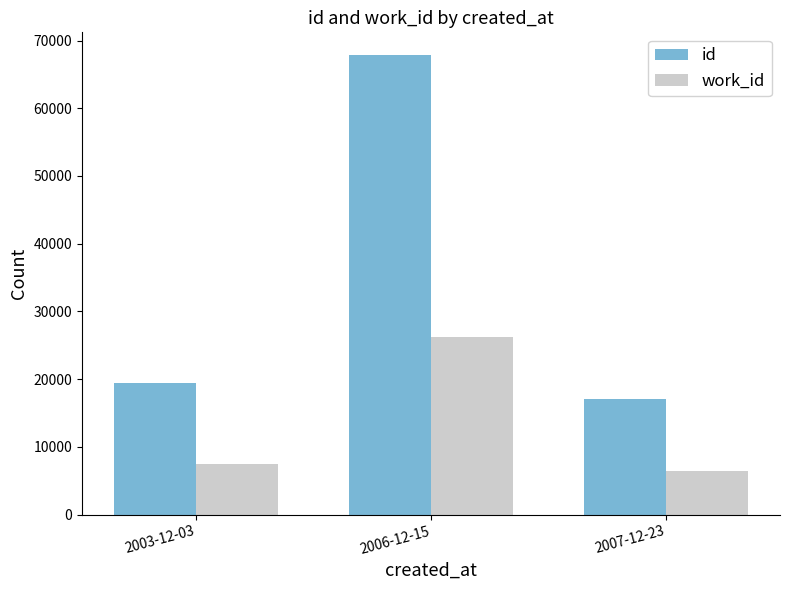

Reading right to left, list all the values displayed in this chart.

id: 17115	67815	19367
work_id: 6447	26288	7506